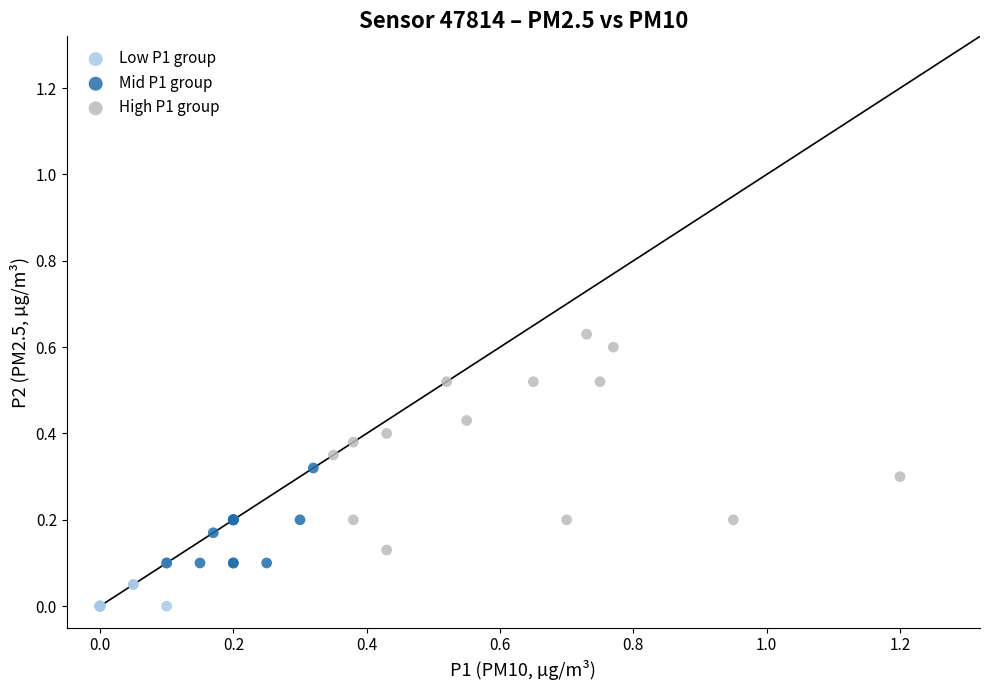

Which series reaches the maximum Y coordinate?

High P1 group